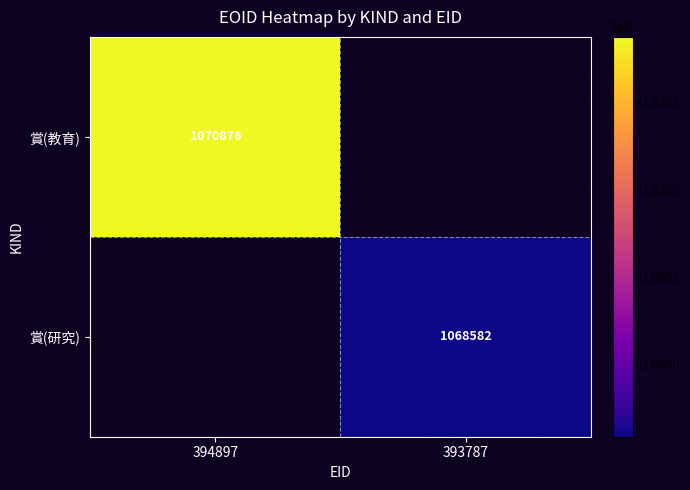

Is it true that 賞(教育) equals 1070876 at 394897?

True